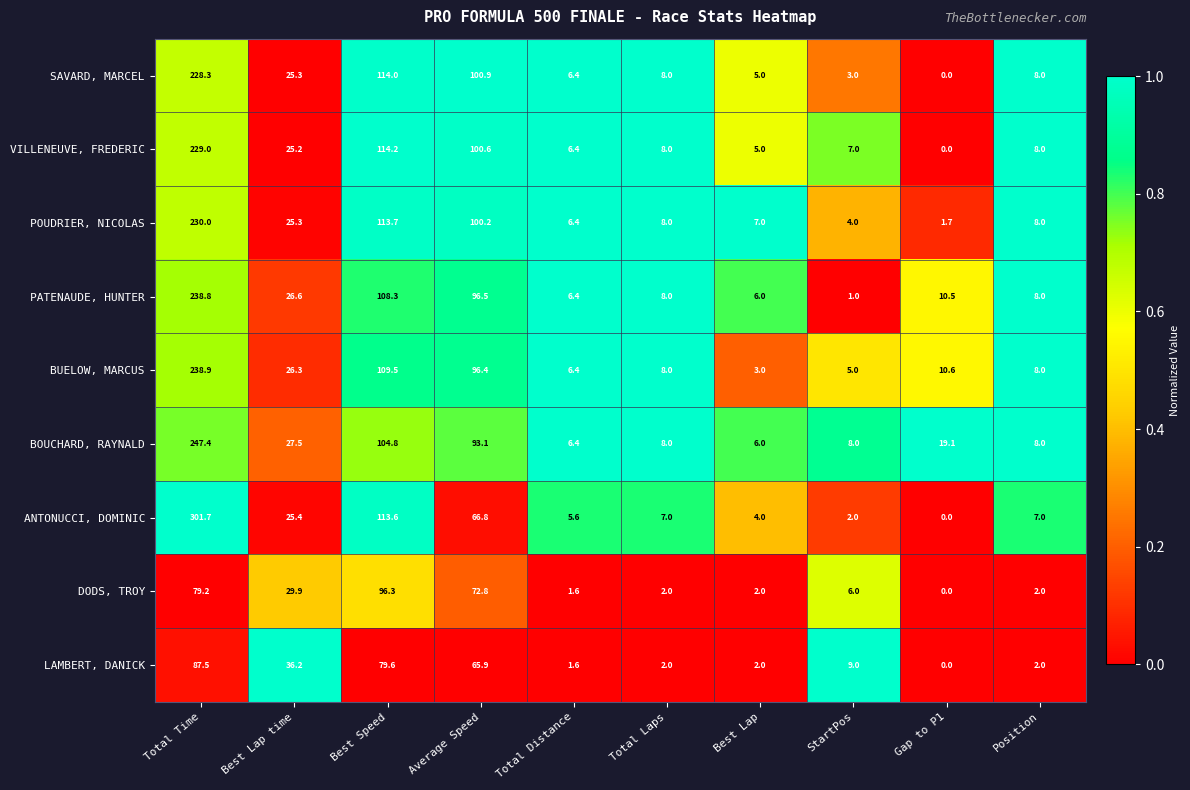

What is the sum of all POUDRIER, NICOLAS values?

504.3